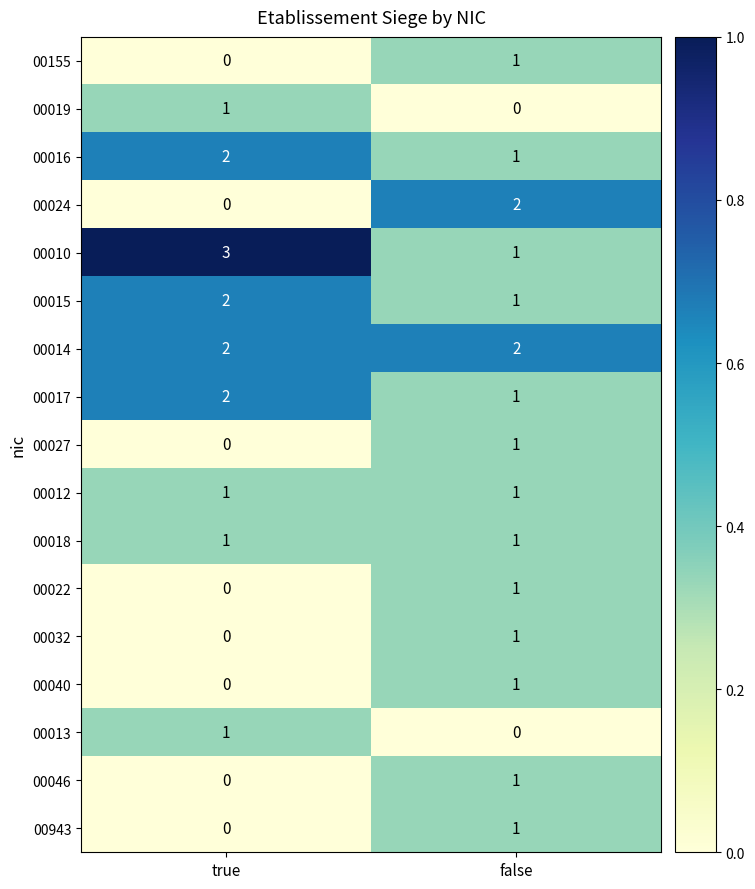

Is the value of 00019 at false greater than the value of 00010 at true?

No